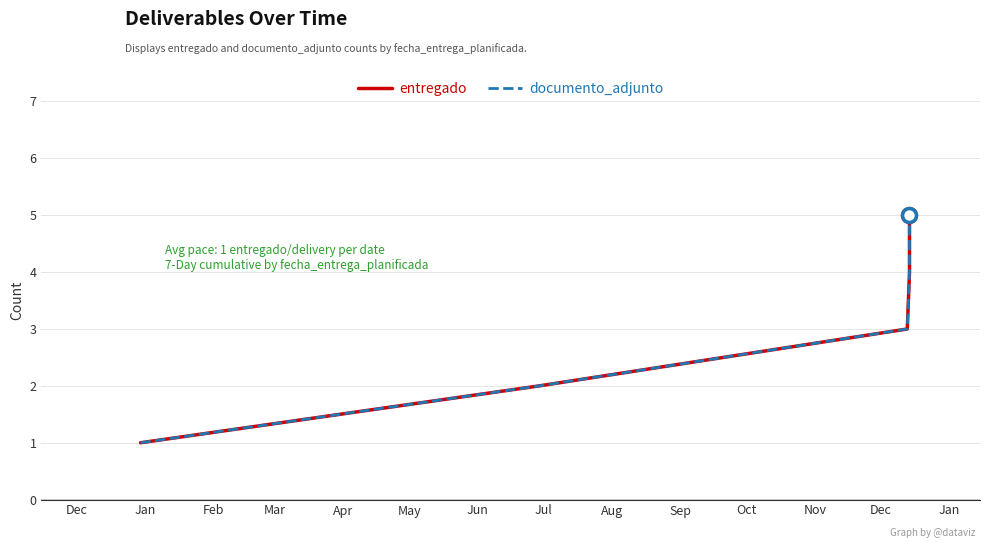

How many series are shown in this chart?

2